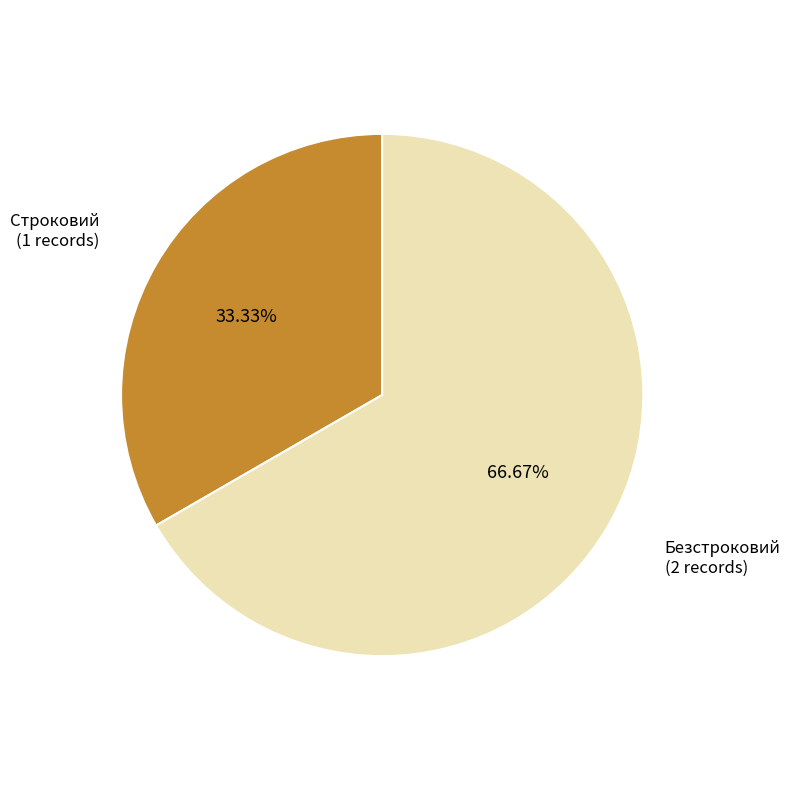

Is there any slice that represents more than half of the pie?

Yes